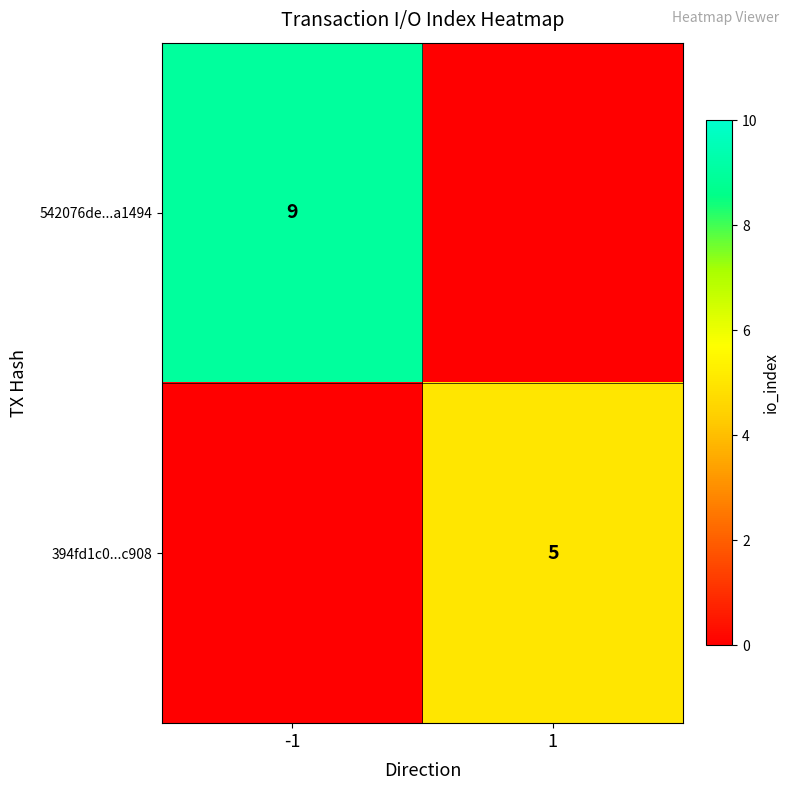

Count the number of data series in this chart.

2